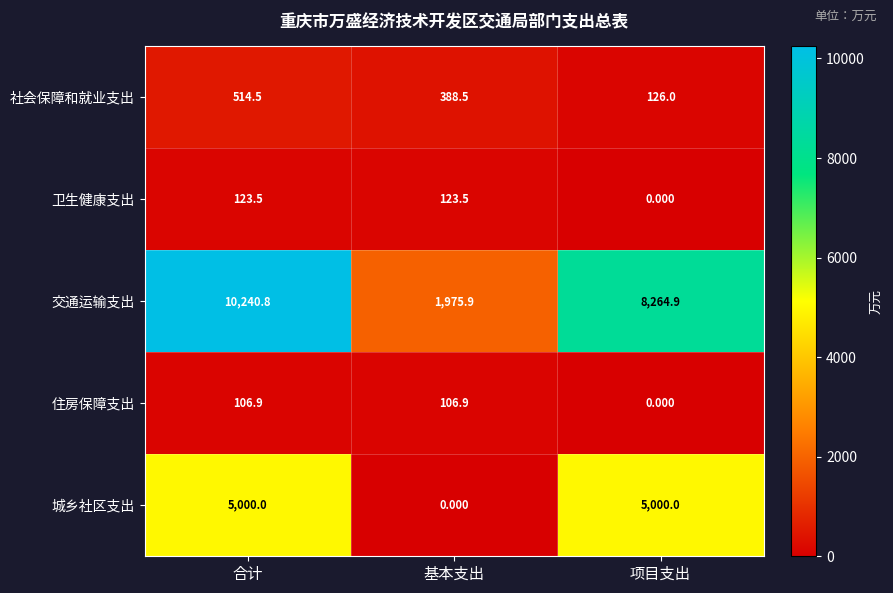

Which series has the largest range (max minus min)?

交通运输支出